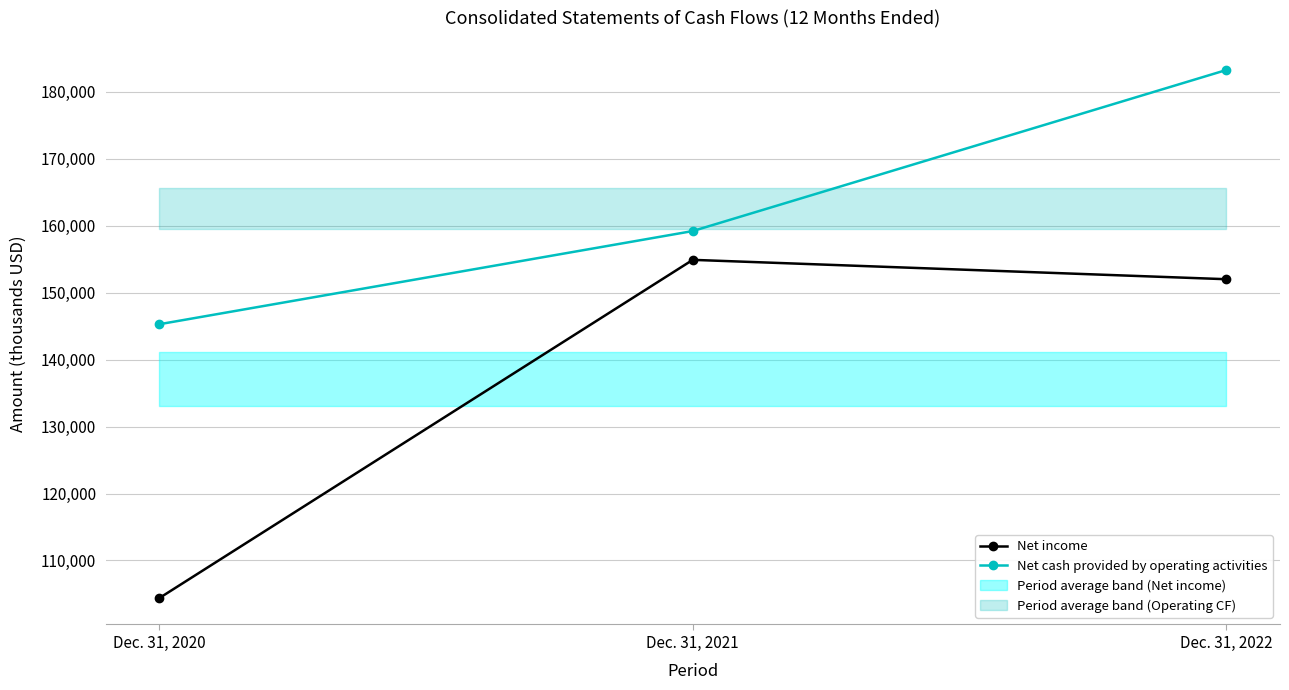

What is the maximum value shown in the chart?

183223